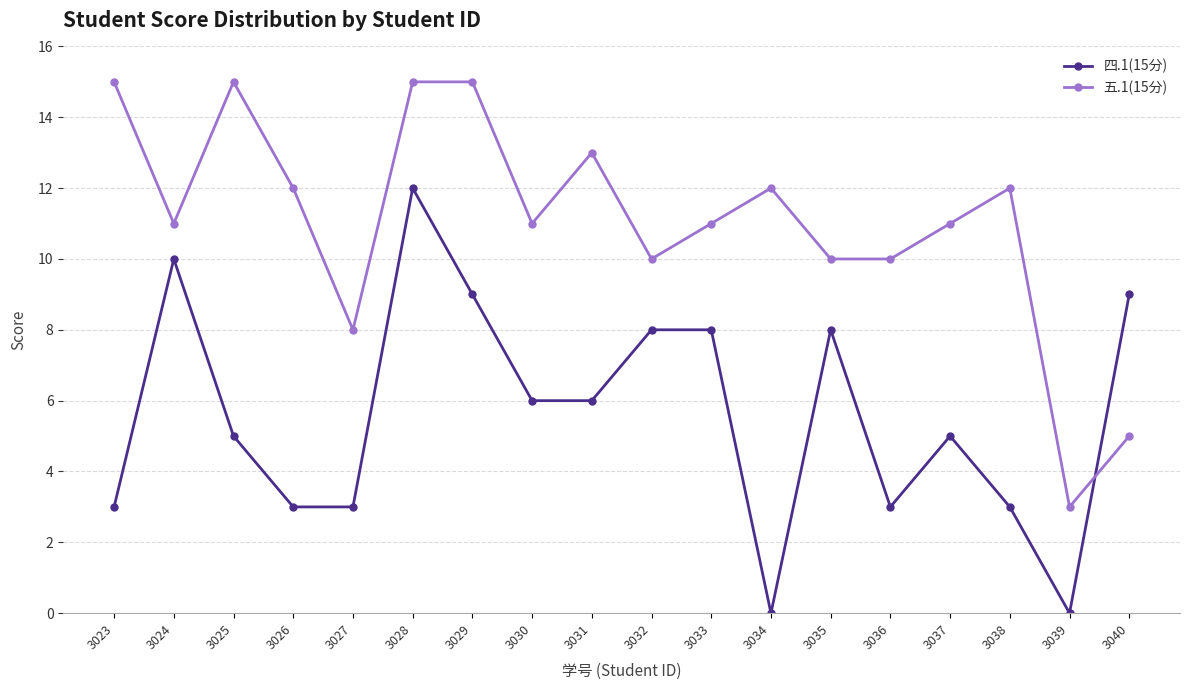

What is the total value across all series at 3028?

27